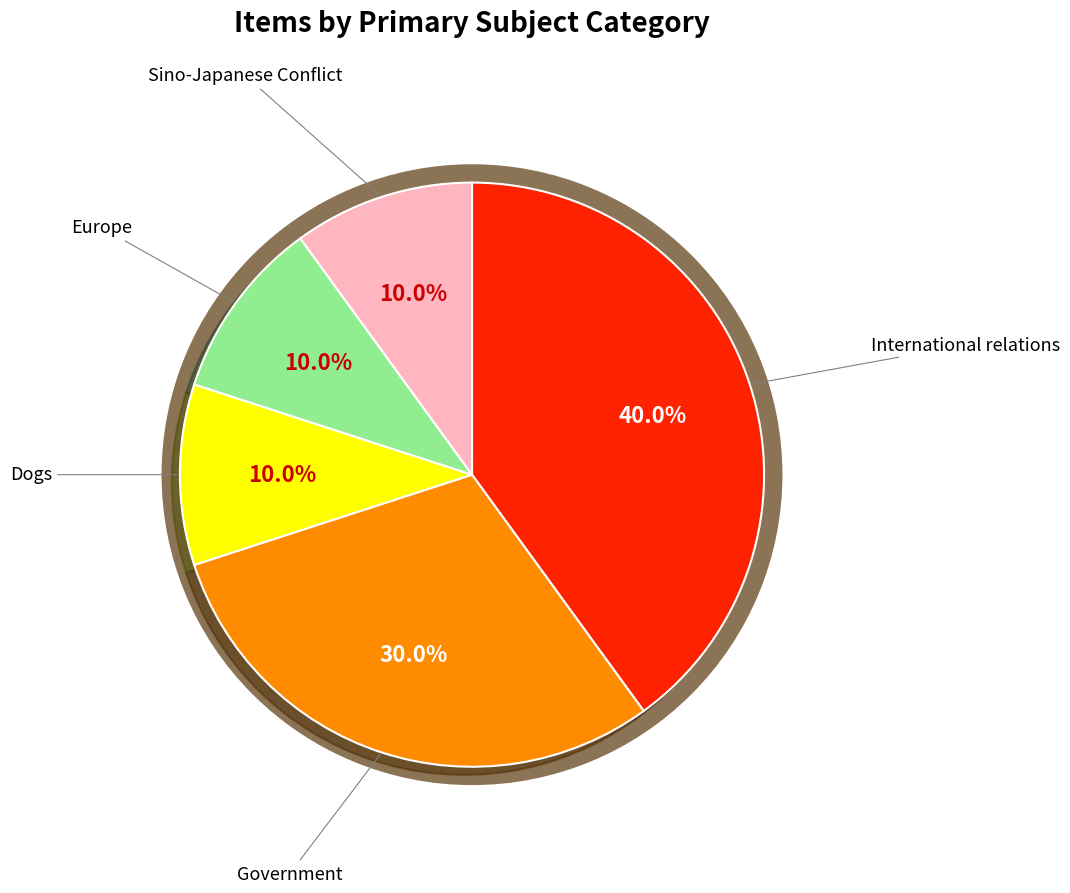

Does any single category account for the majority?

No